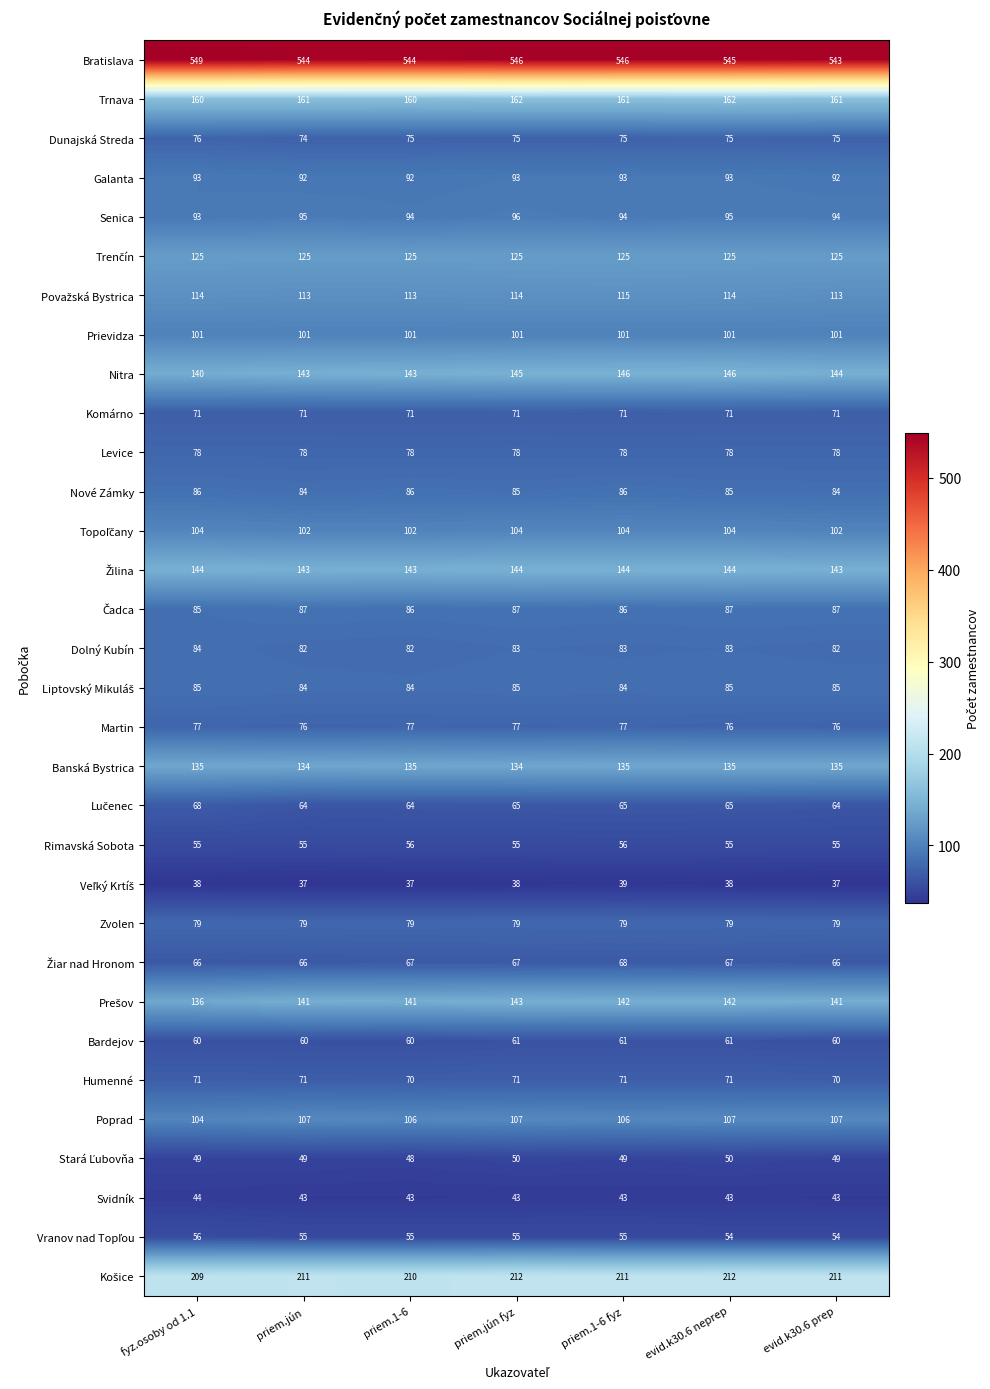

What is the difference between the highest and lowest values at priem.jún fyz?

508